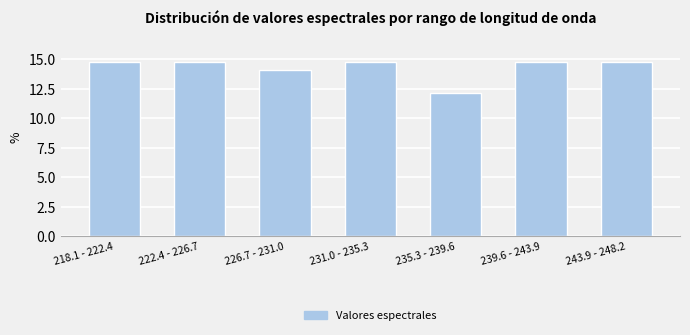

Reading left to right, extract all data points from this chart.

218.1 - 222.4=14.7	222.4 - 226.7=14.7	226.7 - 231.0=14.1	231.0 - 235.3=14.7	235.3 - 239.6=12.2	239.6 - 243.9=14.7	243.9 - 248.2=14.7